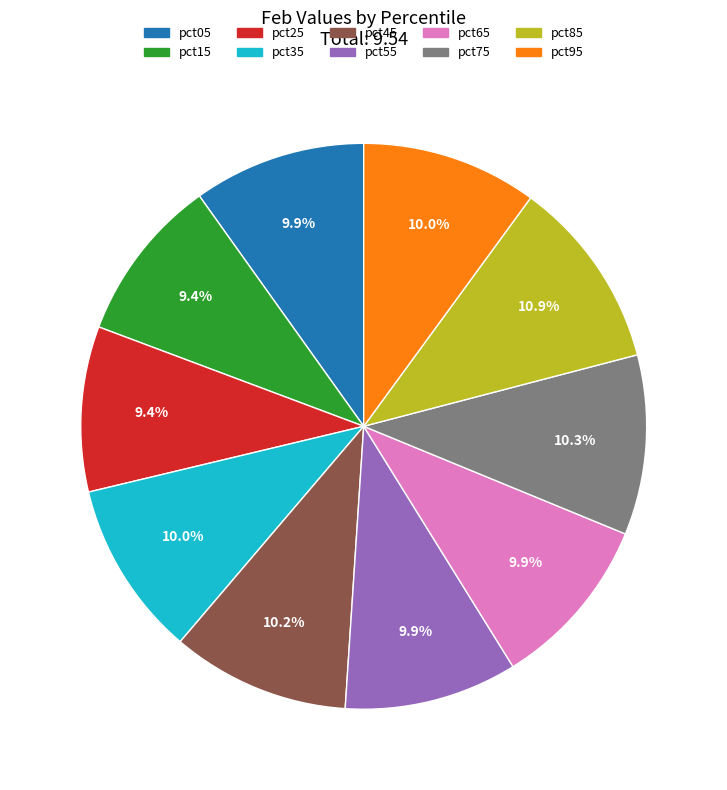

Is there any slice that represents more than half of the pie?

No